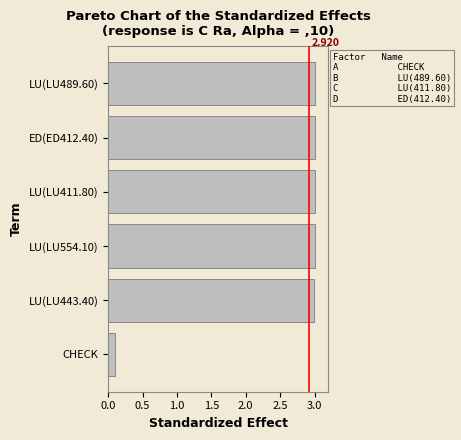

What is the greatest value displayed?

3.0